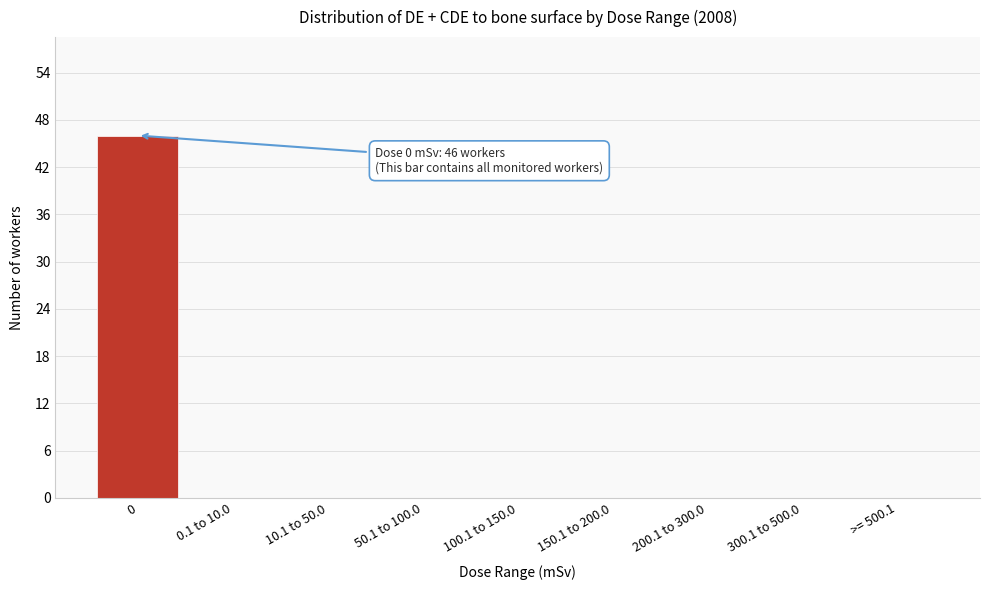

Reading left to right, extract all data points from this chart.

0=46	0.1 to 10.0=0	10.1 to 50.0=0	50.1 to 100.0=0	100.1 to 150.0=0	150.1 to 200.0=0	200.1 to 300.0=0	300.1 to 500.0=0	>= 500.1=0